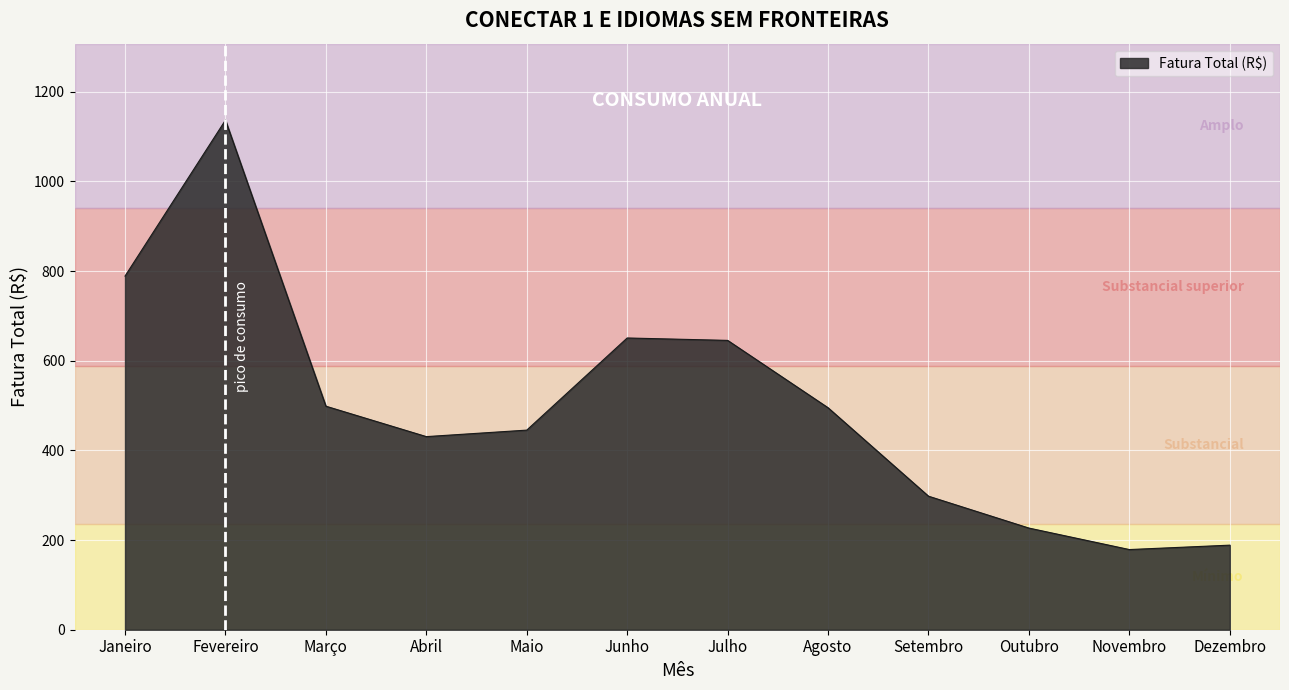

The value at Setembro is 196.6. True or false?

False